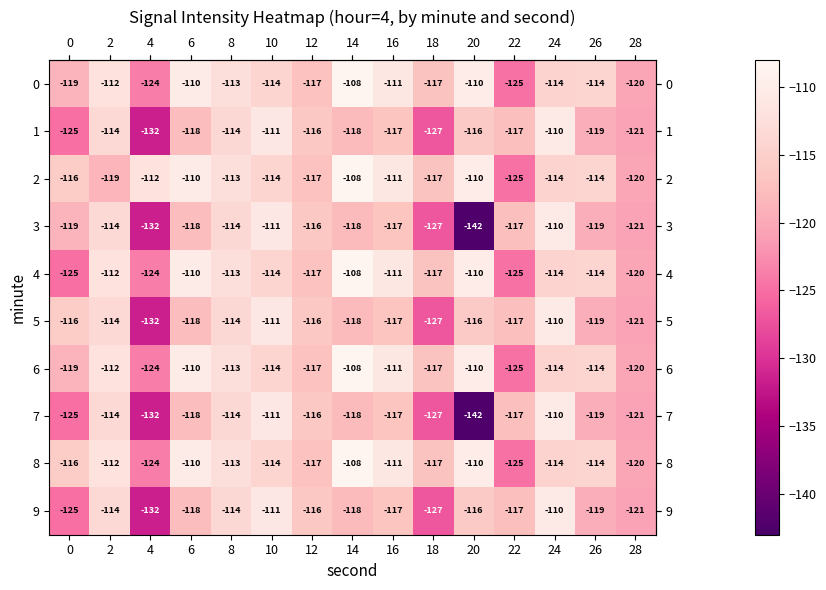

At which category does the chart reach its peak across all series?

14